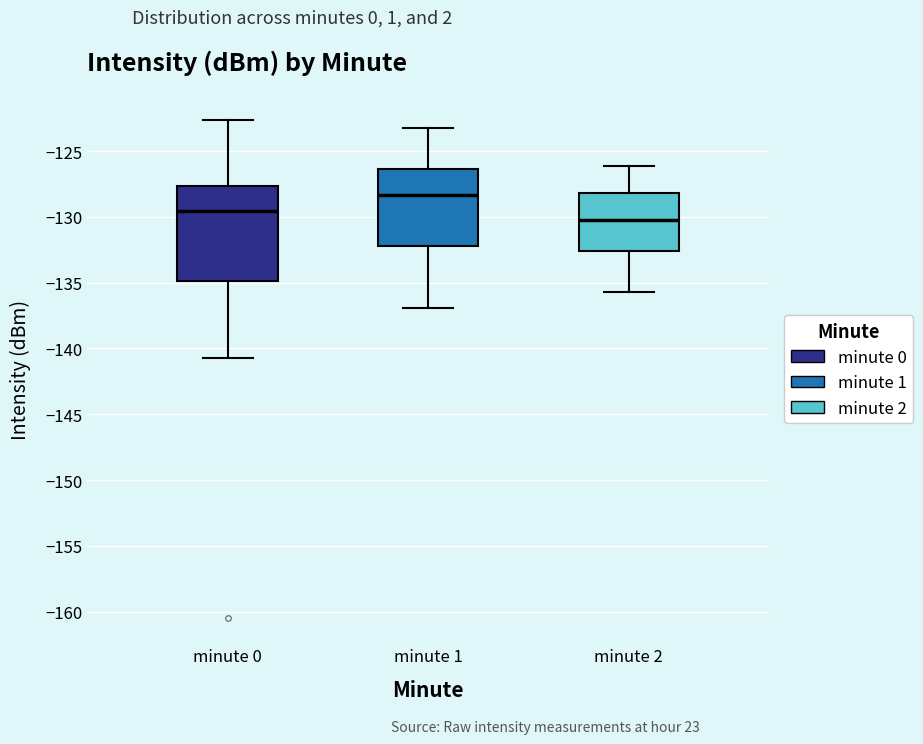

Where does the median line of the box for minute 2 sit on the y-axis? The values are not printed on the chart, so give them approximately, as read against the axis.

-130.0